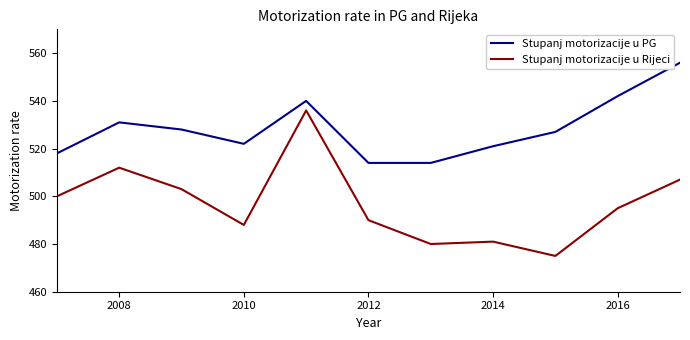

What is the lowest value of the Stupanj motorizacije u PG series?

514